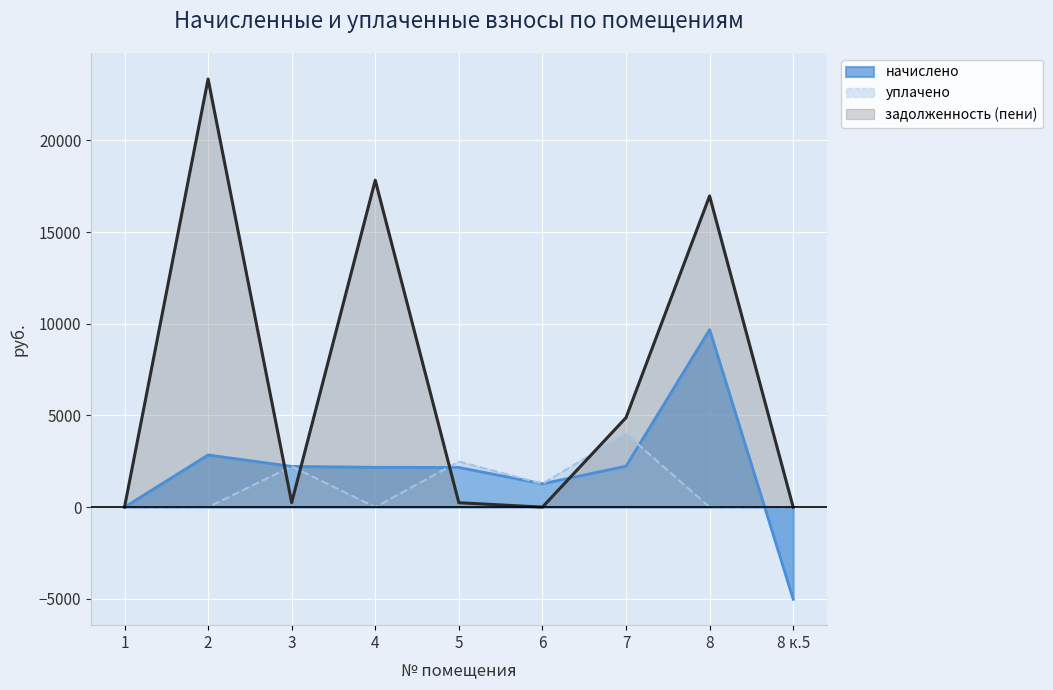

What is the difference between the maximum and minimum values in the уплачено series?

4000.0